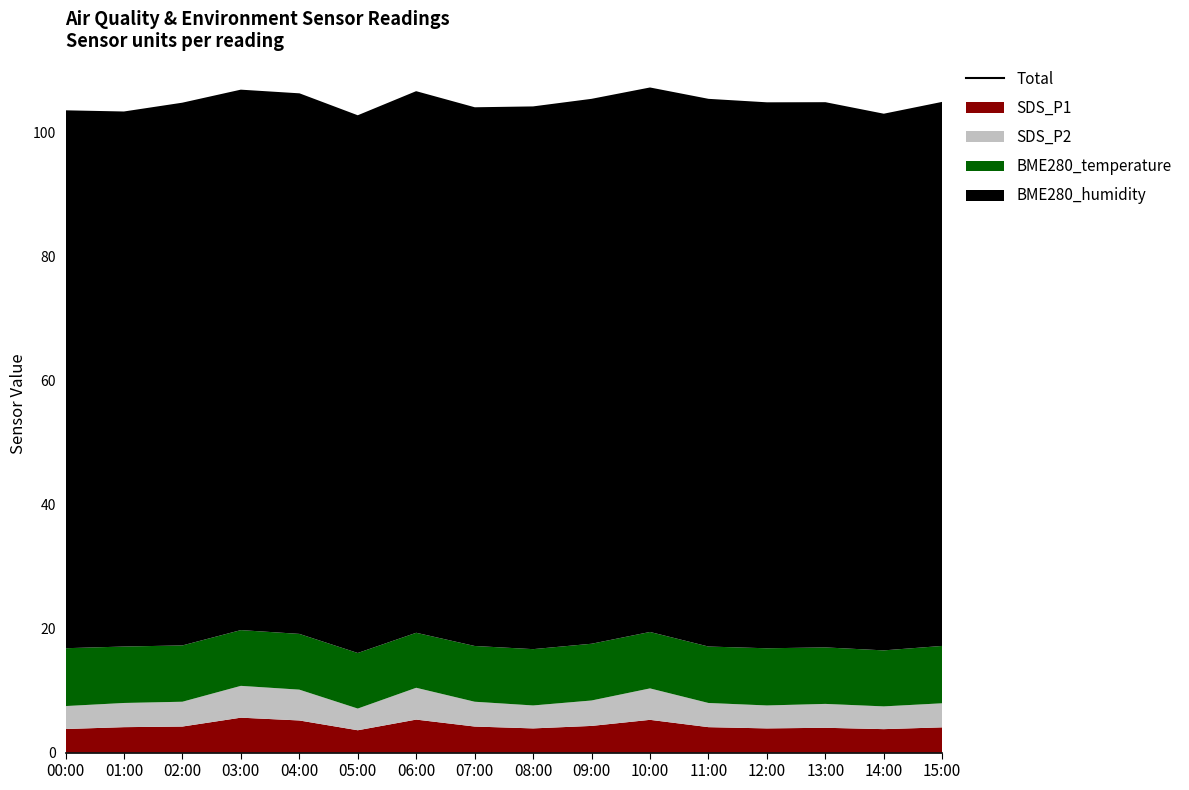

What is the difference between the values at 13:00 and 09:00?

0.5